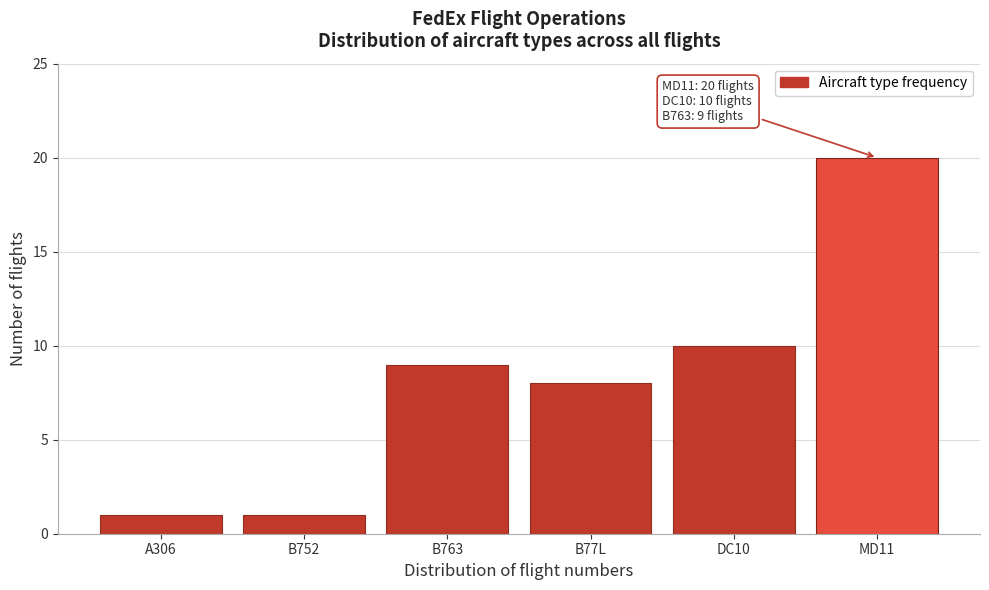

Reading left to right, transcribe all the data shown in this chart.

1	1	9	8	10	20